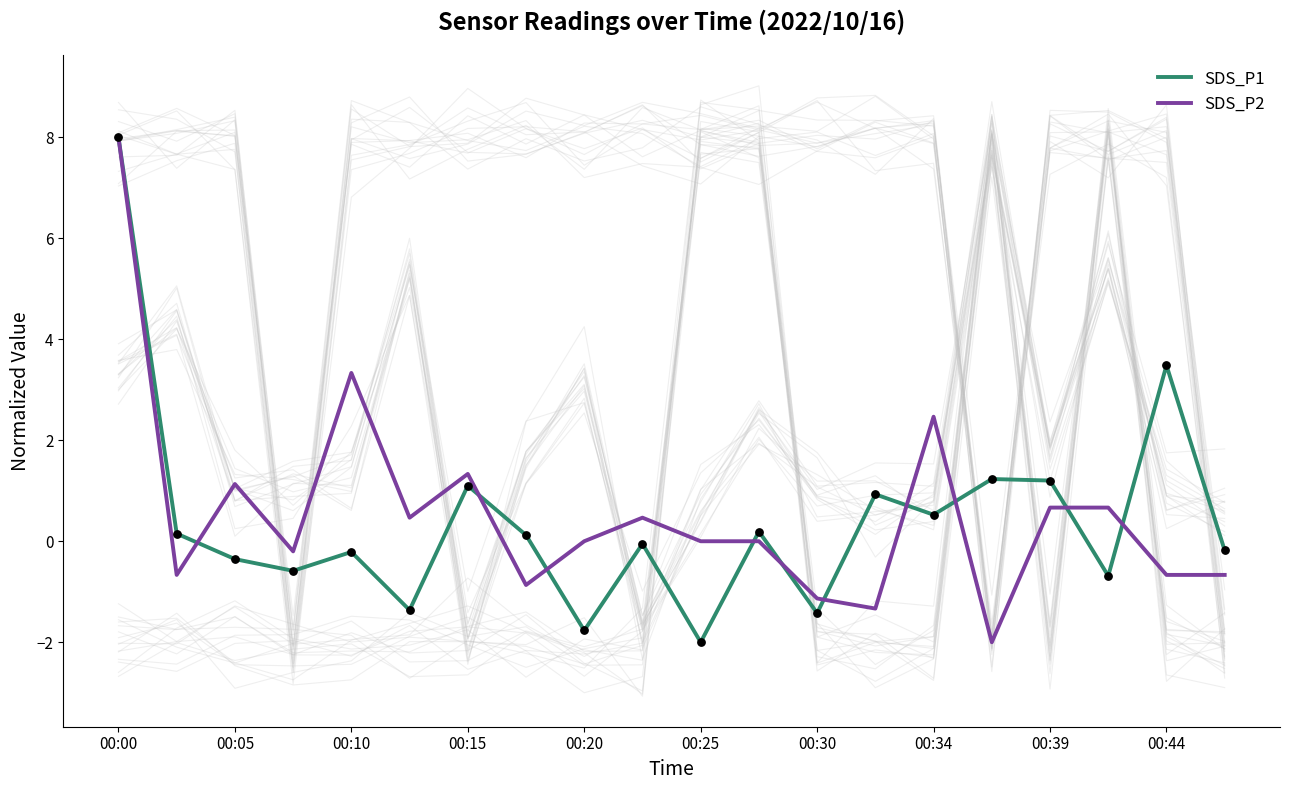

What are all the series names shown in the legend?

SDS_P1, SDS_P2